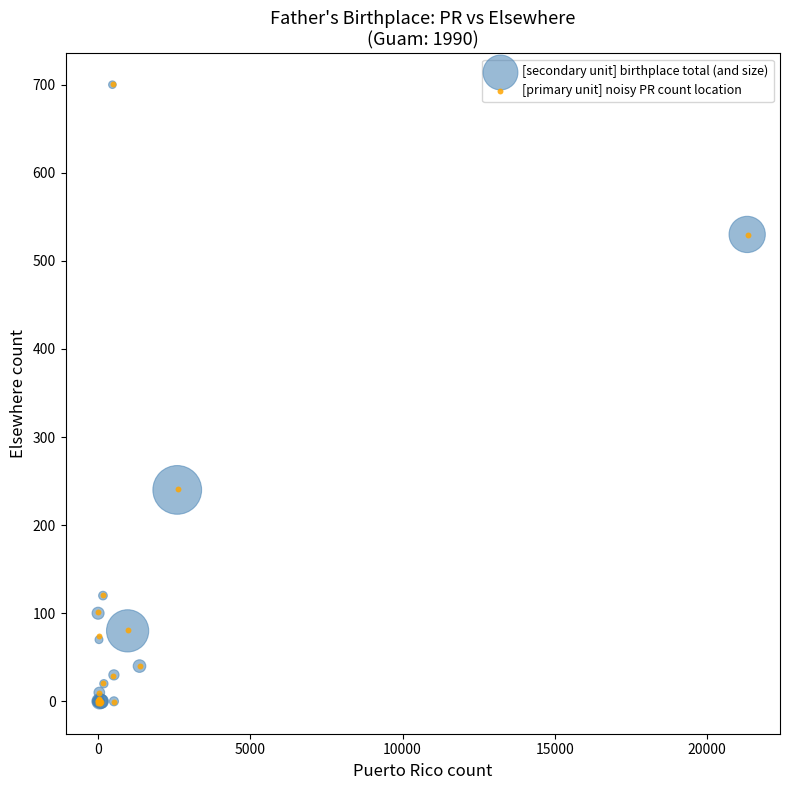

What are all the series names shown in the legend?

[secondary unit] birthplace total (and size), [primary unit] noisy PR count location